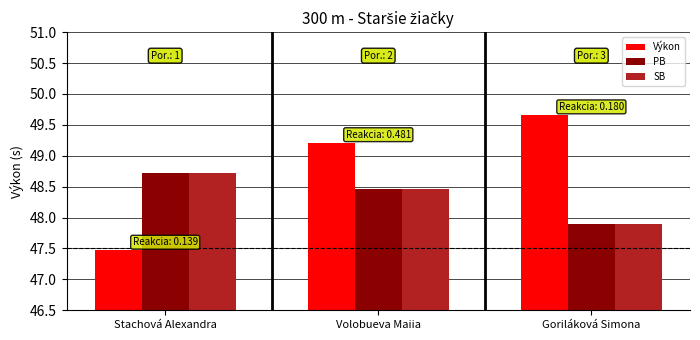

What is the average value of the SB series?

48.4